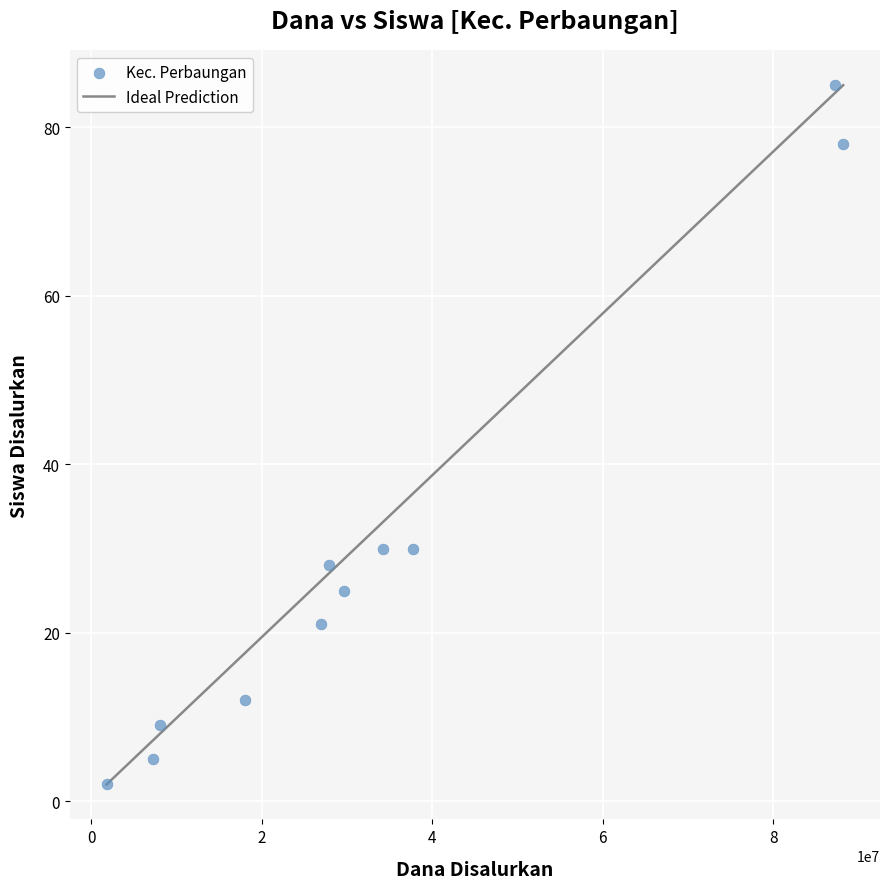

What is the average Y value?

30